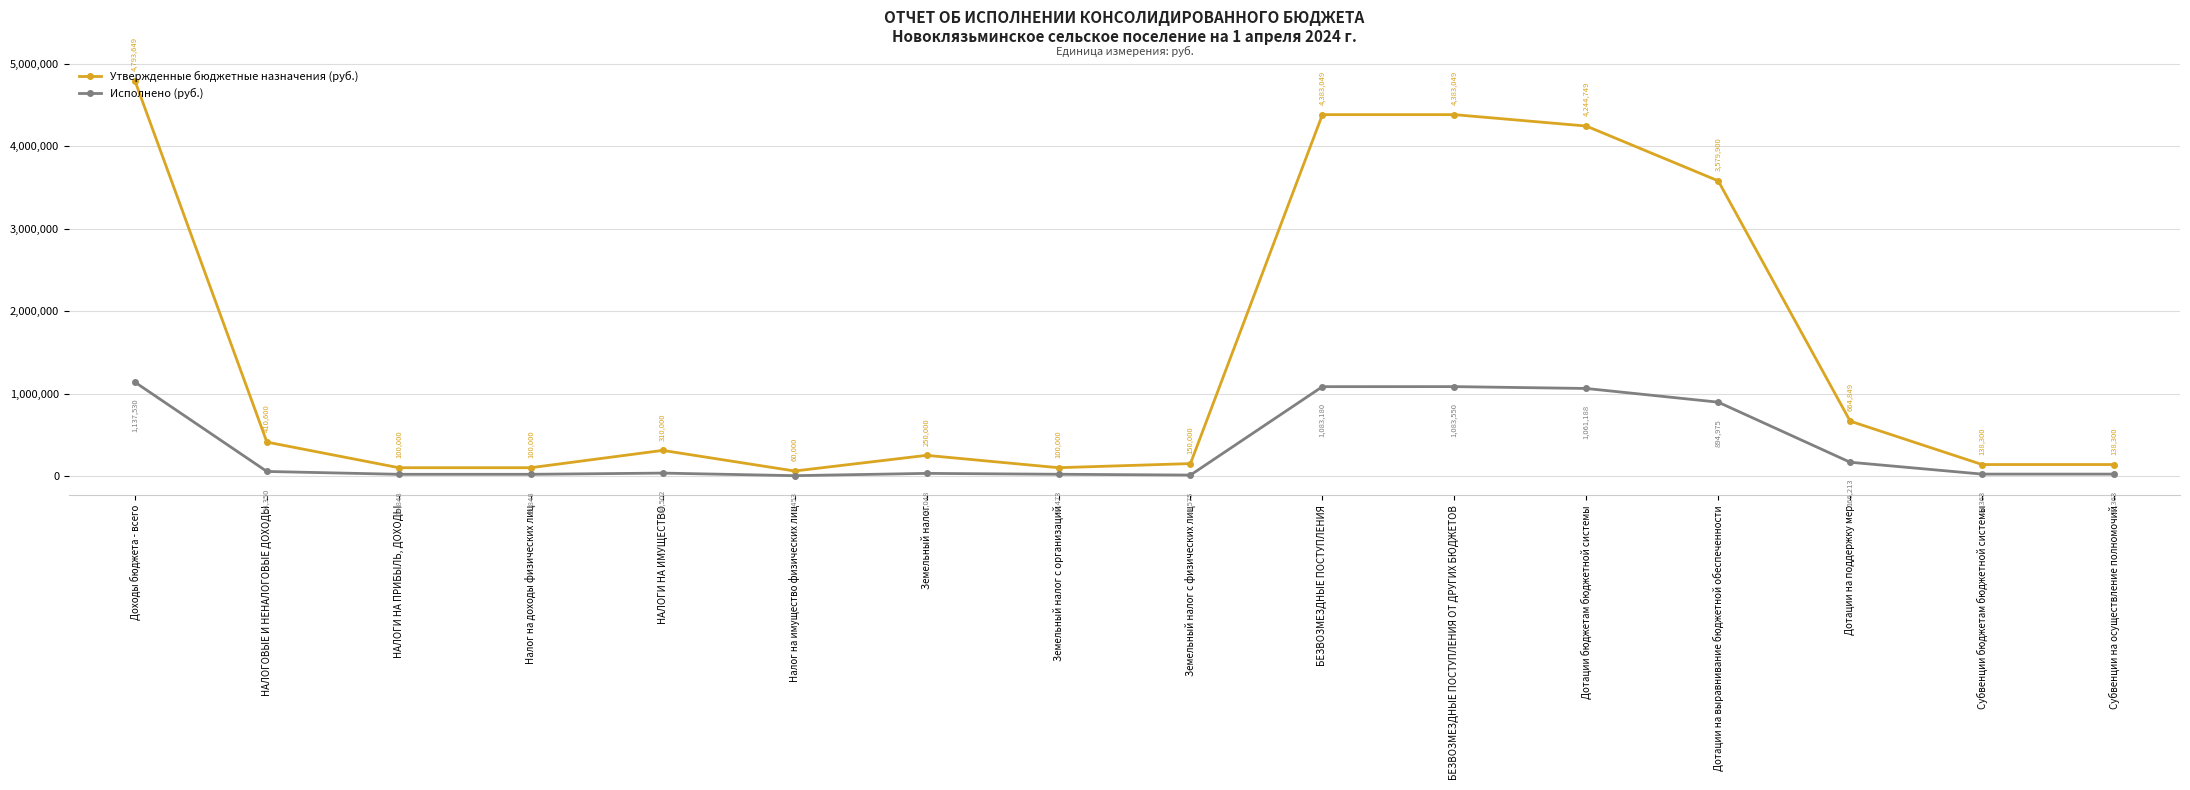

List the series in order of their overall mean, highest first.

Утвержденные бюджетные назначения (руб.), Исполнено (руб.)